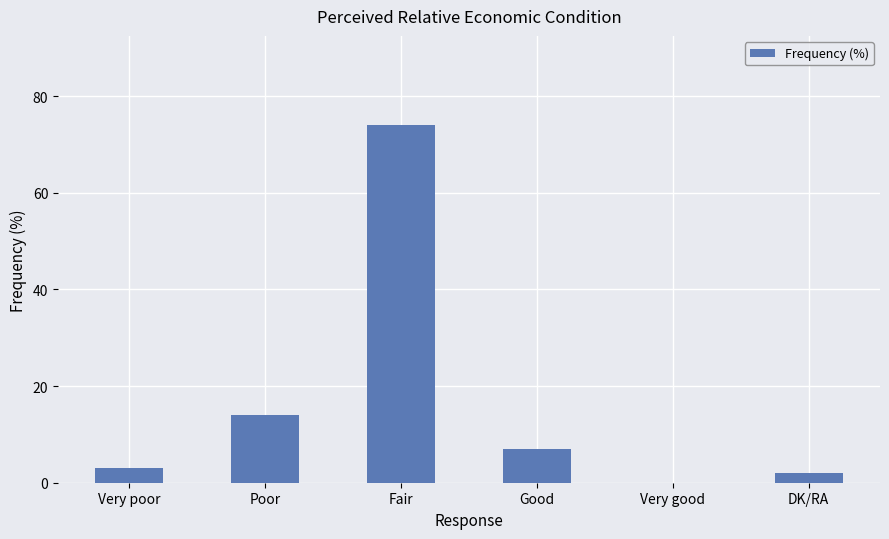

Are the bars horizontal?

No